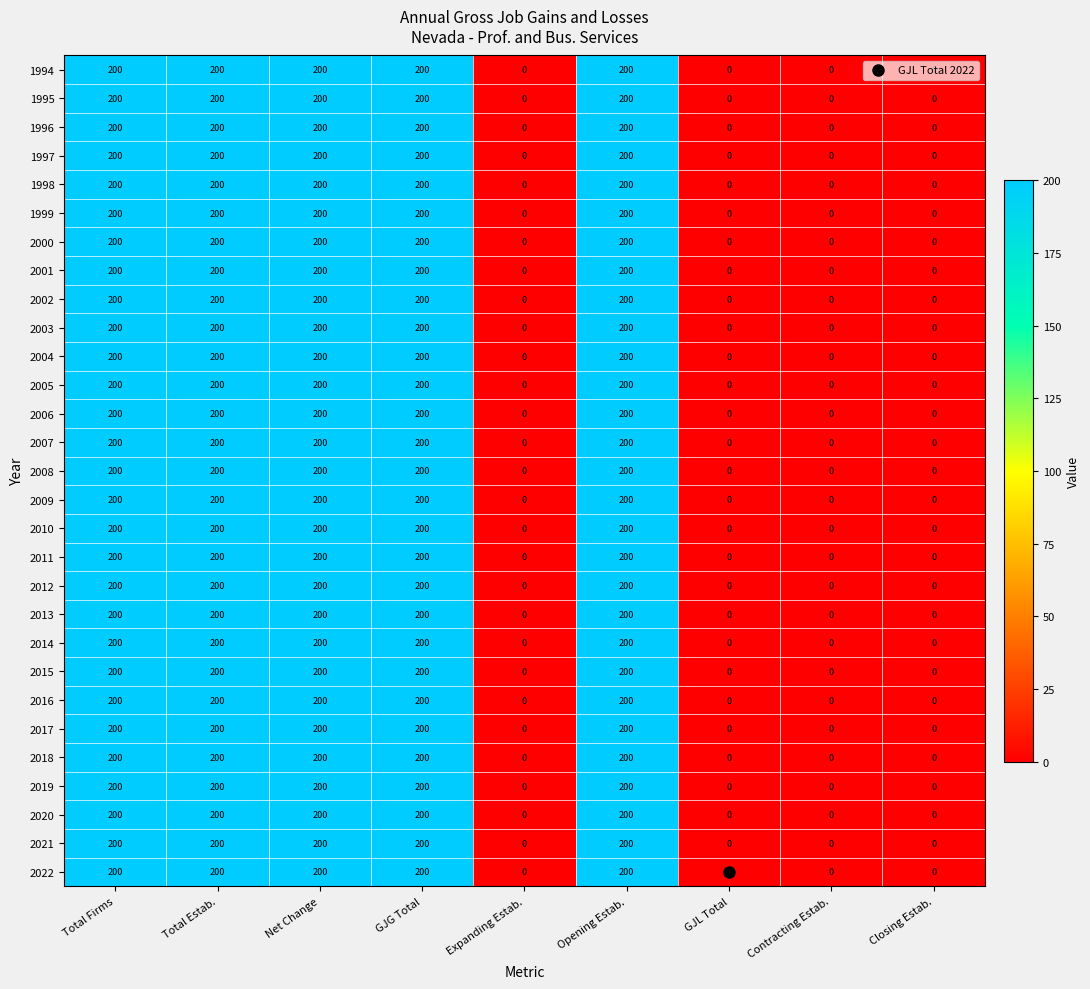

Count the 2021 values in the range 0 to 200.

9